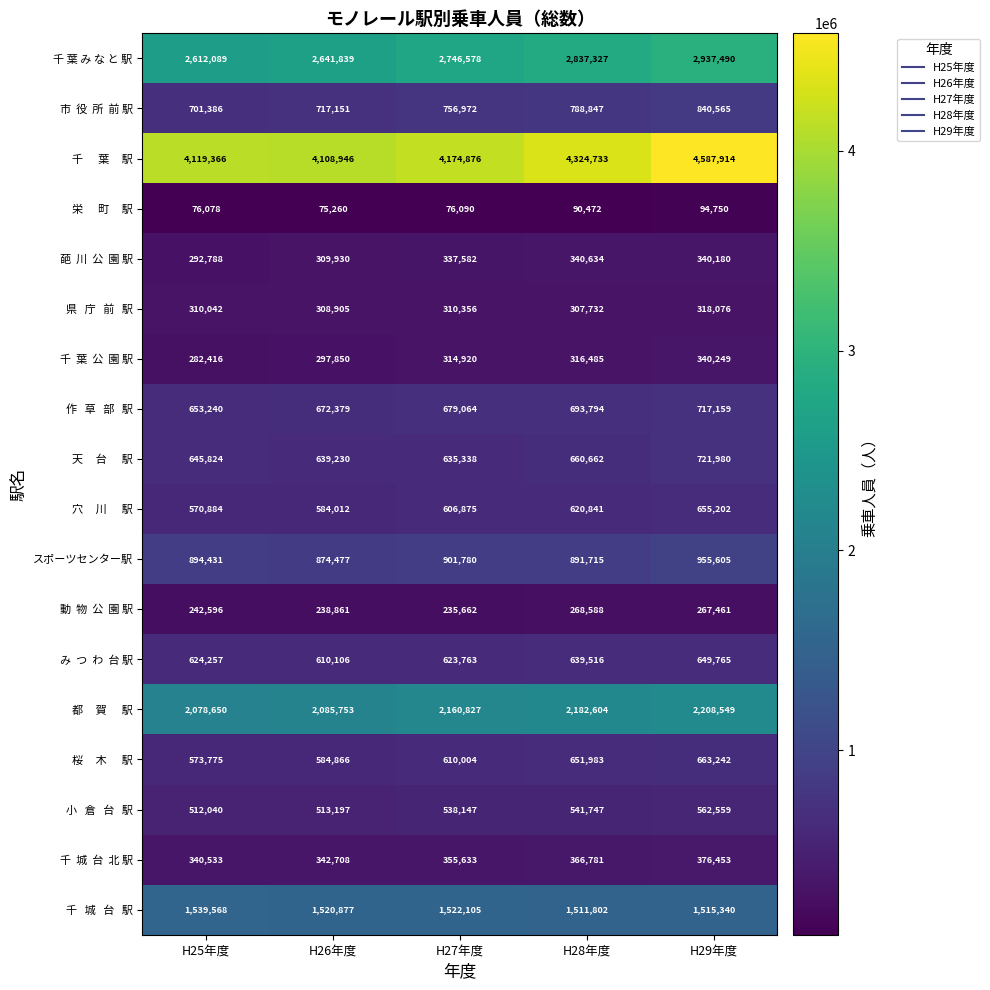

Which series changed the most between H26年度 and H27年度?

千 葉 み な と 駅